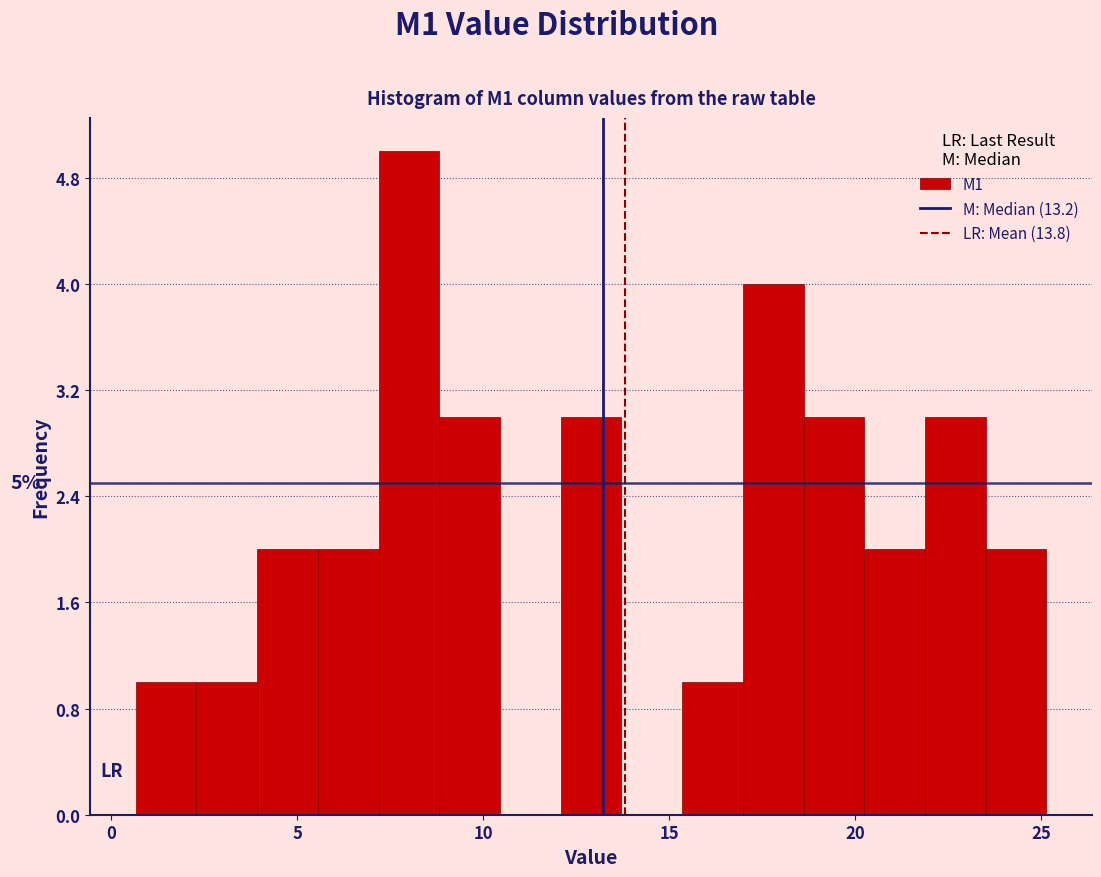

Read against the x-axis, roughly where is the centre of the tallest bar?

8.0